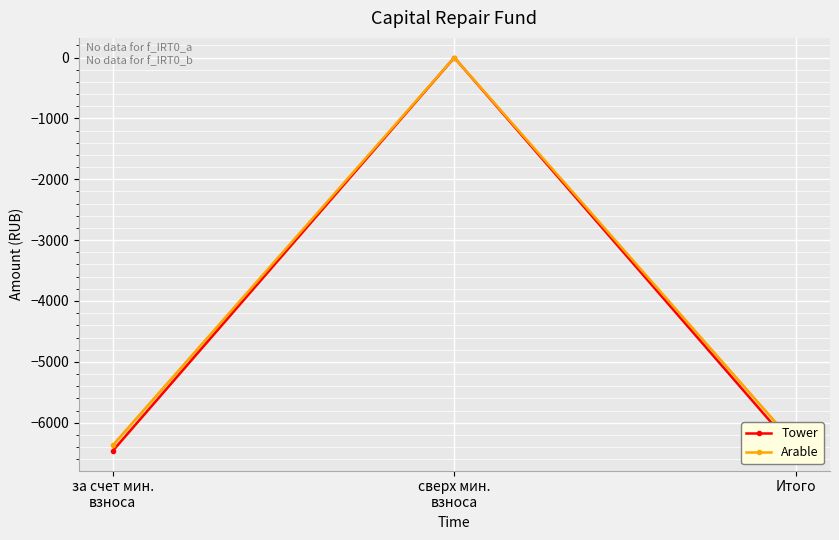

Reading left to right, transcribe all the data shown in this chart.

Tower: за счет мин.
взноса=-6462.6	сверх мин.
взноса=0.0	Итого=-6462.6
Arable: за счет мин.
взноса=-6370.4	сверх мин.
взноса=0.0	Итого=-6370.4